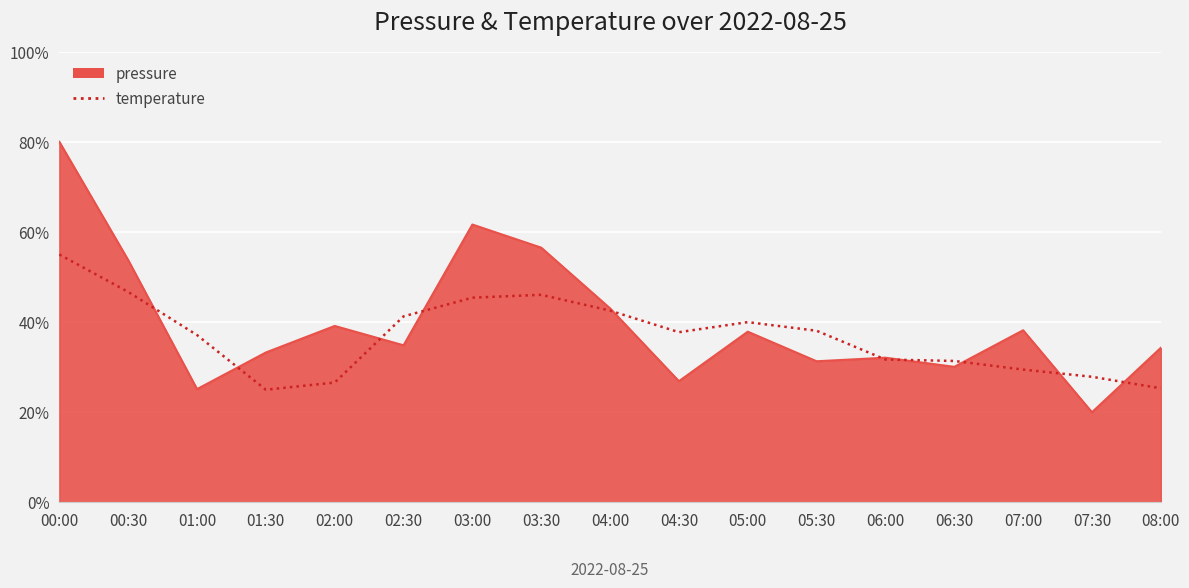

What position from the left is 07:00?

15